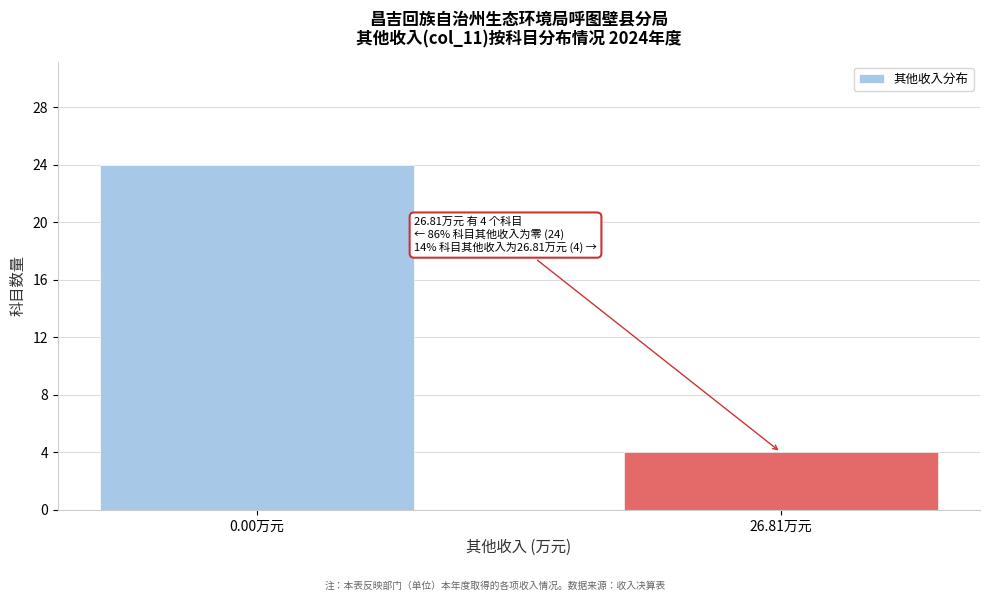

Reading left to right, list all the values displayed in this chart.

24	4